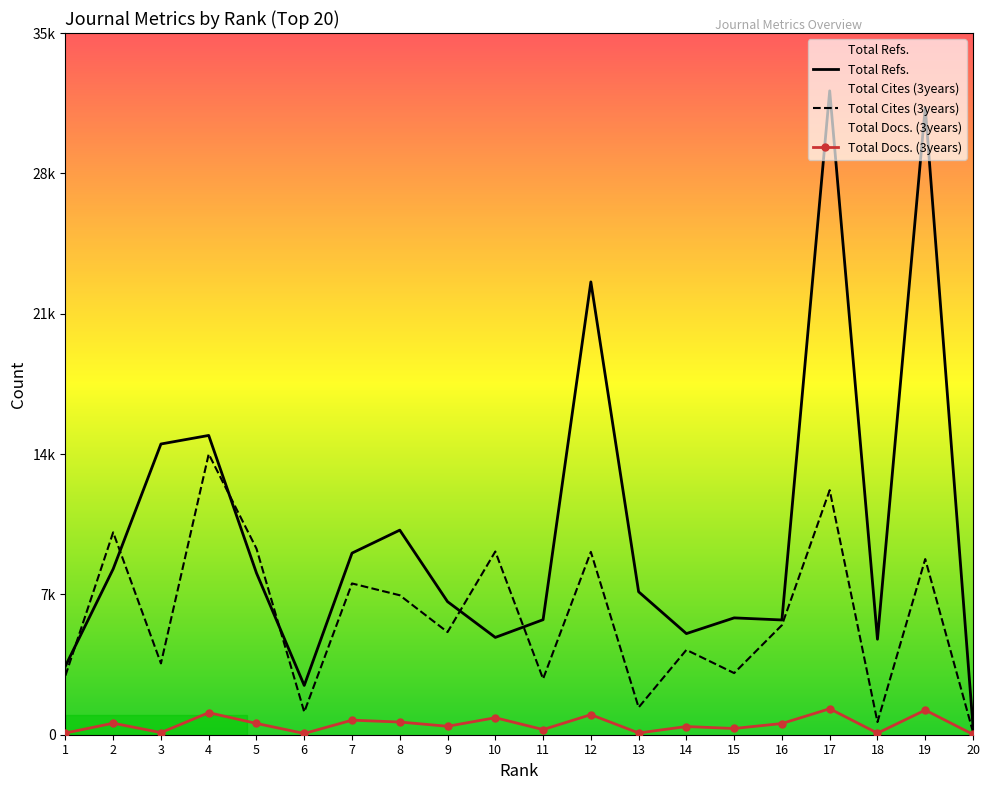

At which label does Total Refs. first exceed 7130?

2